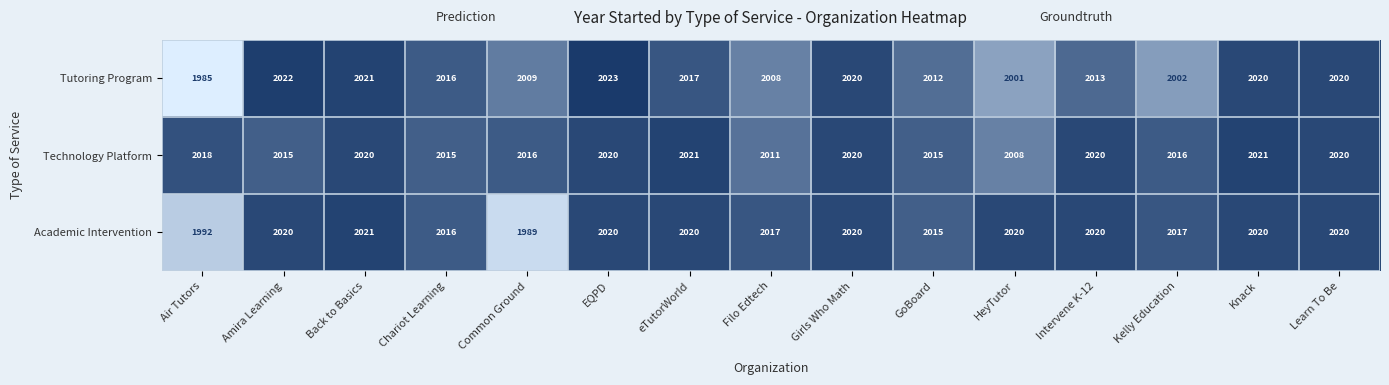

What is the sum of all Academic Intervention values?

30227